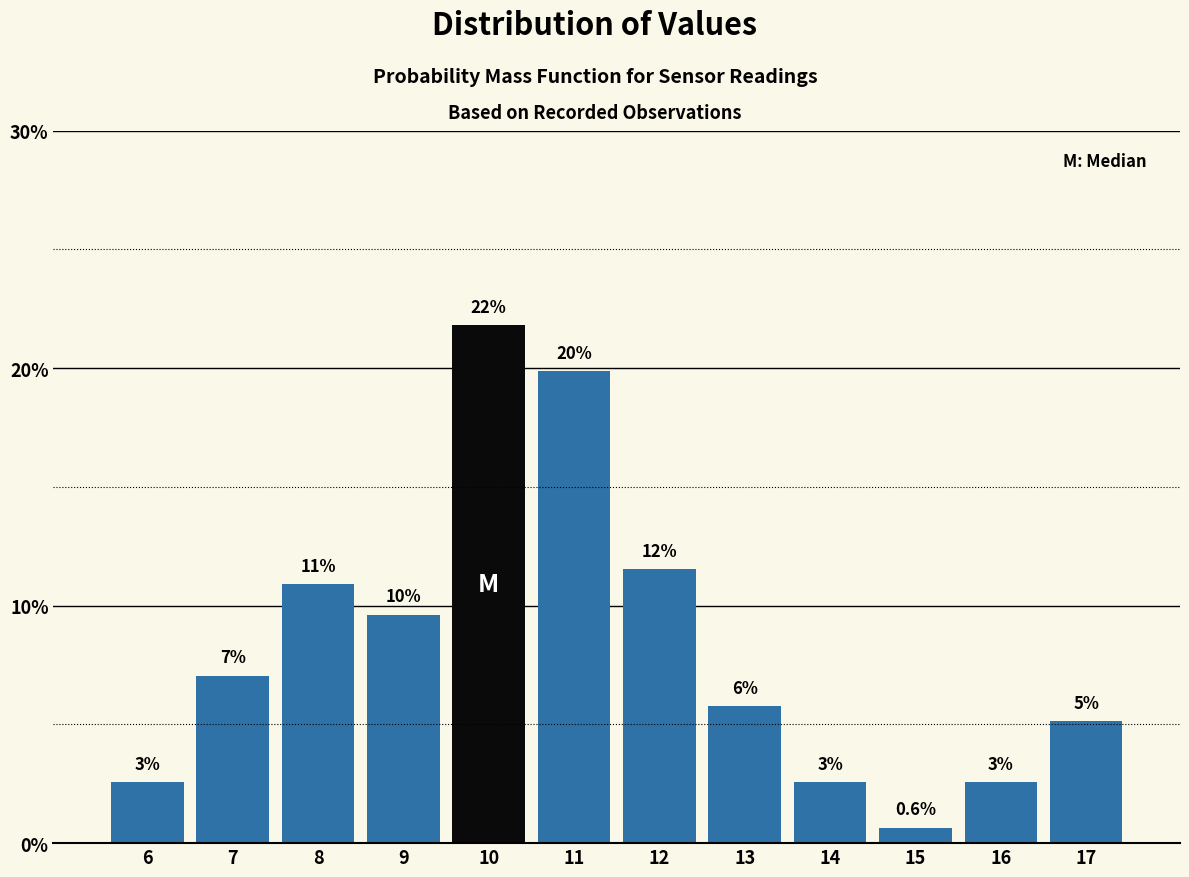

How many bars are there in total?

12